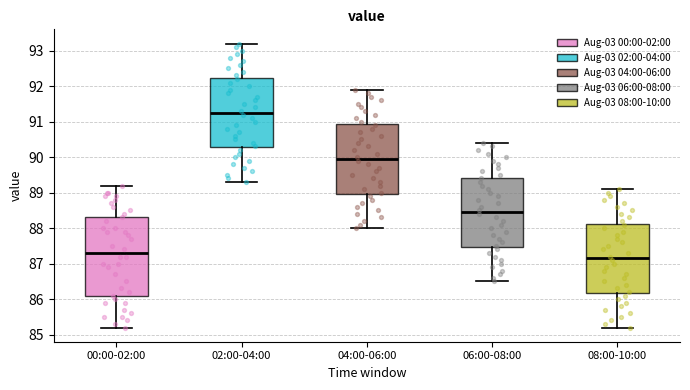

Reading left to right, transcribe this box plot: for each box, give where its median line is, the range the box spans, and where its two whiskers end, as read against the y-axis. The values are not printed on the chart, so give them approximately, as read against the axis.

00:00-02:00: median 87.3, box 86.1 to 88.3, whiskers 85.2 to 89.2
02:00-04:00: median 91.3, box 90.3 to 92.2, whiskers 89.3 to 93.2
04:00-06:00: median 90.0, box 89.0 to 90.9, whiskers 88.0 to 91.9
06:00-08:00: median 88.5, box 87.5 to 89.4, whiskers 86.5 to 90.4
08:00-10:00: median 87.2, box 86.2 to 88.1, whiskers 85.2 to 89.1